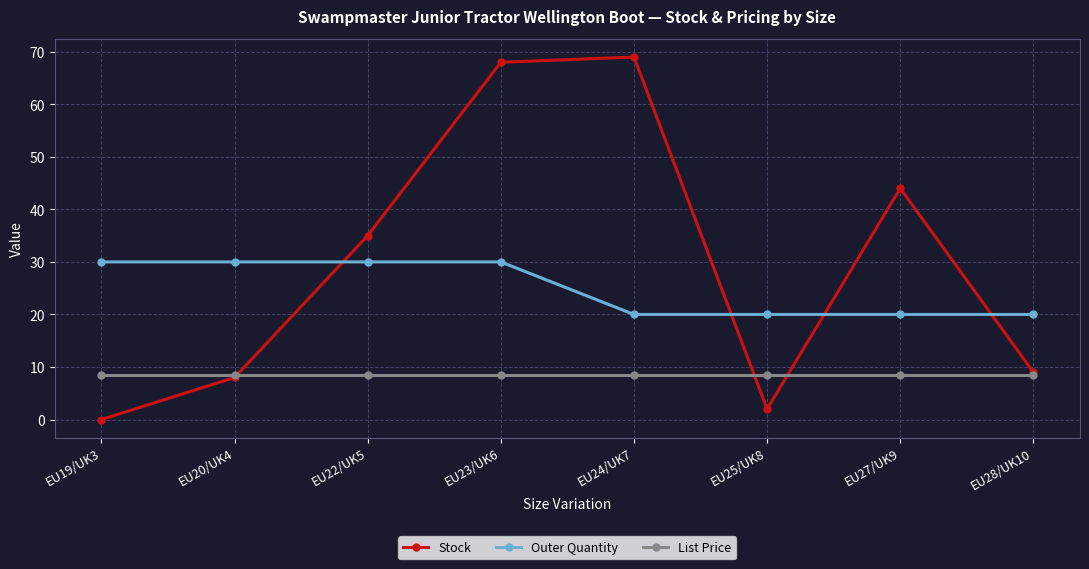

How many intersections are there between Outer Quantity and Stock?

4